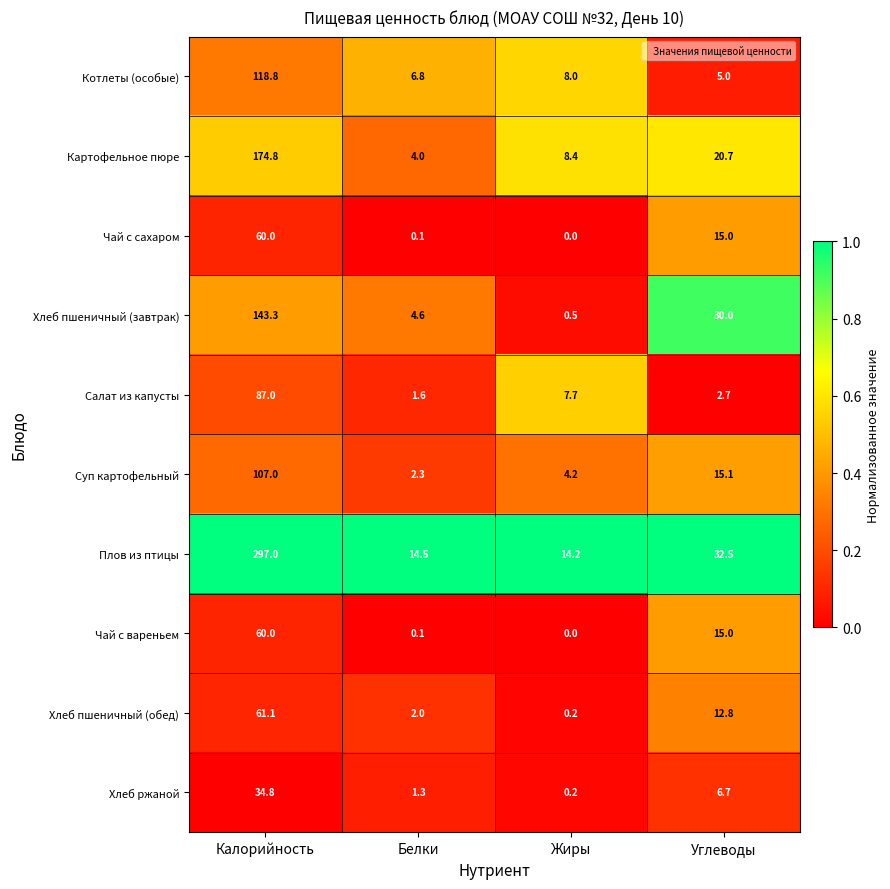

Which series has the widest spread of values?

Плов из птицы